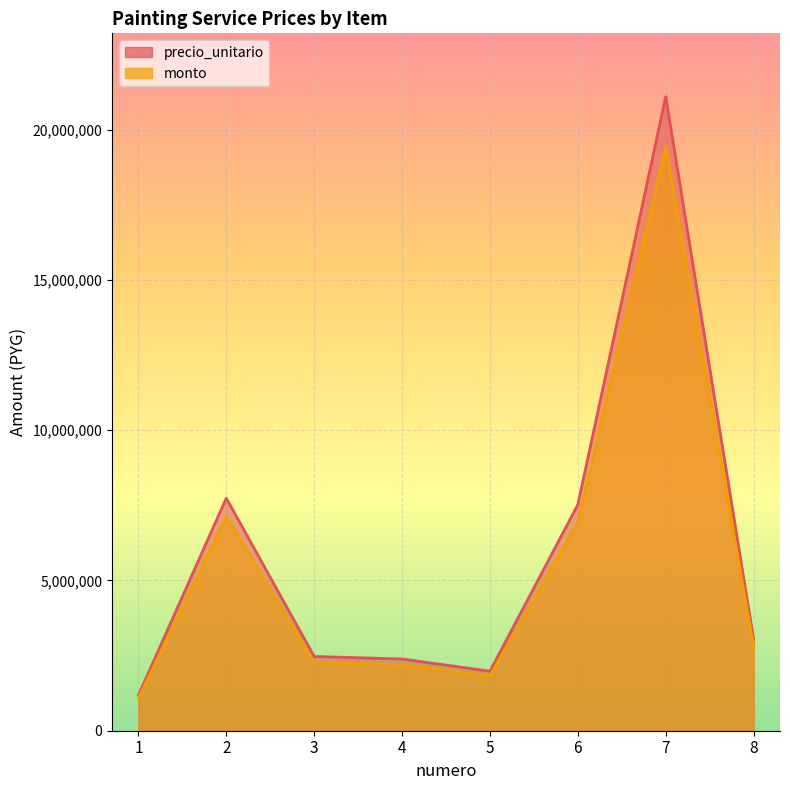

At how many categories does at least one series exceed 3676586?

3